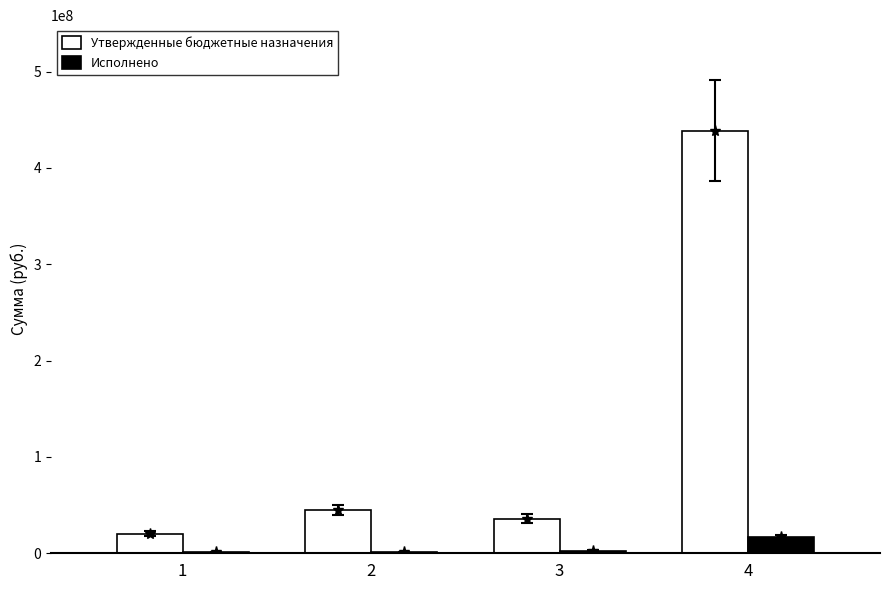

At which category is the sum across all series the highest?

4